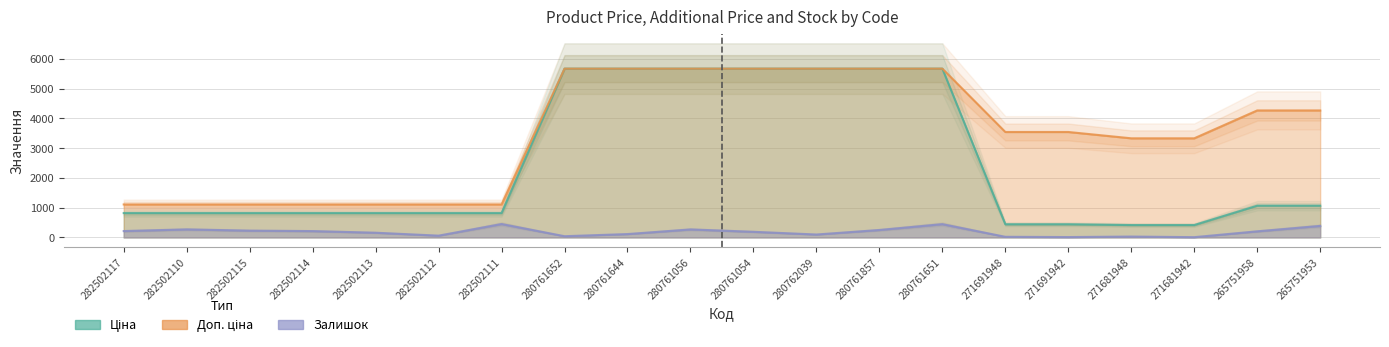

What is the value of the Доп. ціна point at the 20th from the left?

4269.4